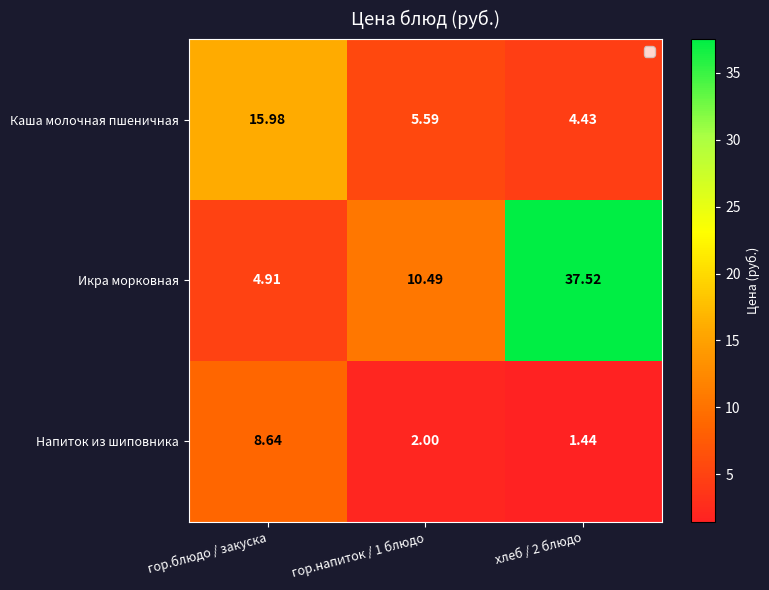

Which category has the lowest value across all series?

хлеб / 2 блюдо